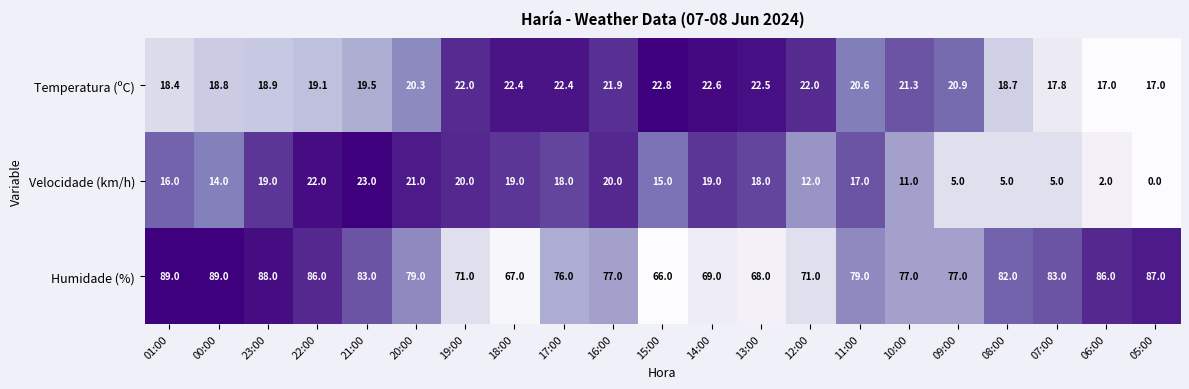

List the series in order of their peak value, highest first.

Humidade (%), Velocidade (km/h), Temperatura (ºC)